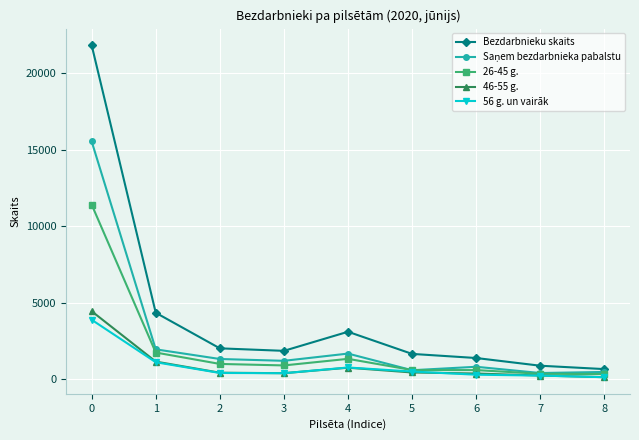

The value of 46-55 g. at 0 is 4444. True or false?

True